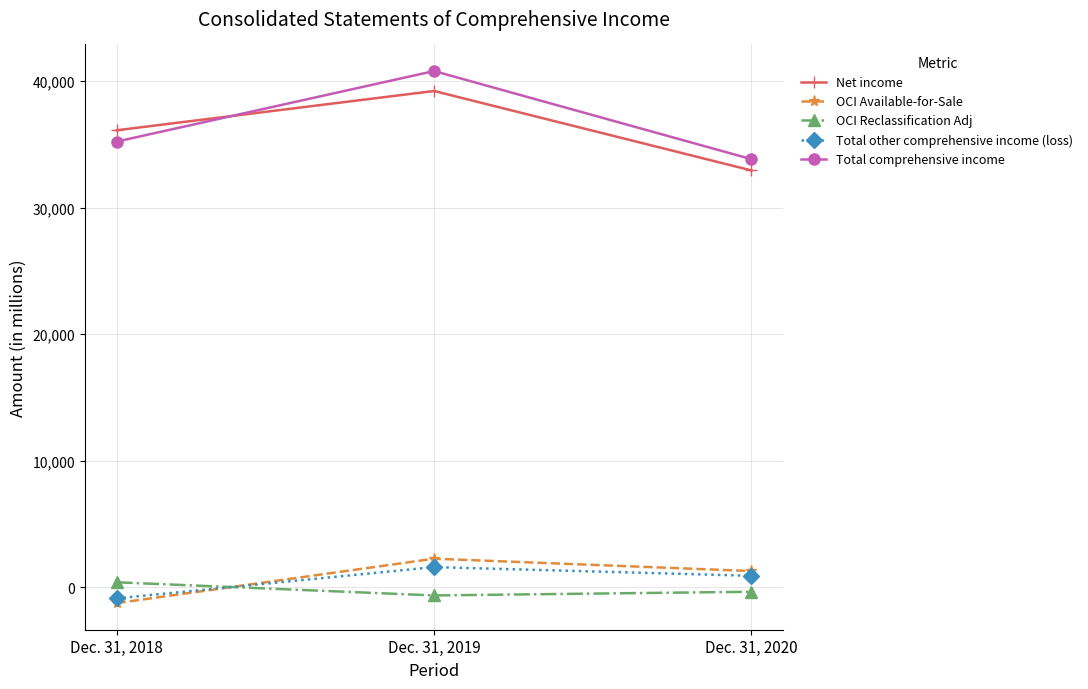

Which series has the largest total across all categories?

Total comprehensive income